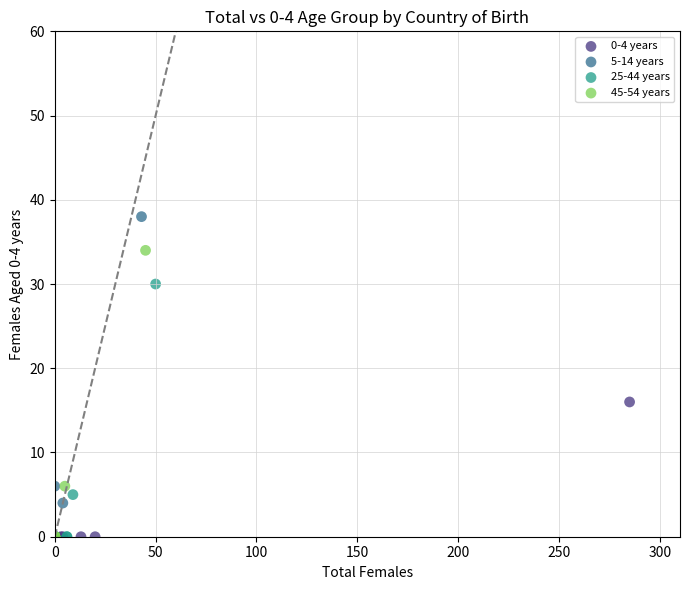

What are all the series names shown in the legend?

0-4 years, 5-14 years, 25-44 years, 45-54 years